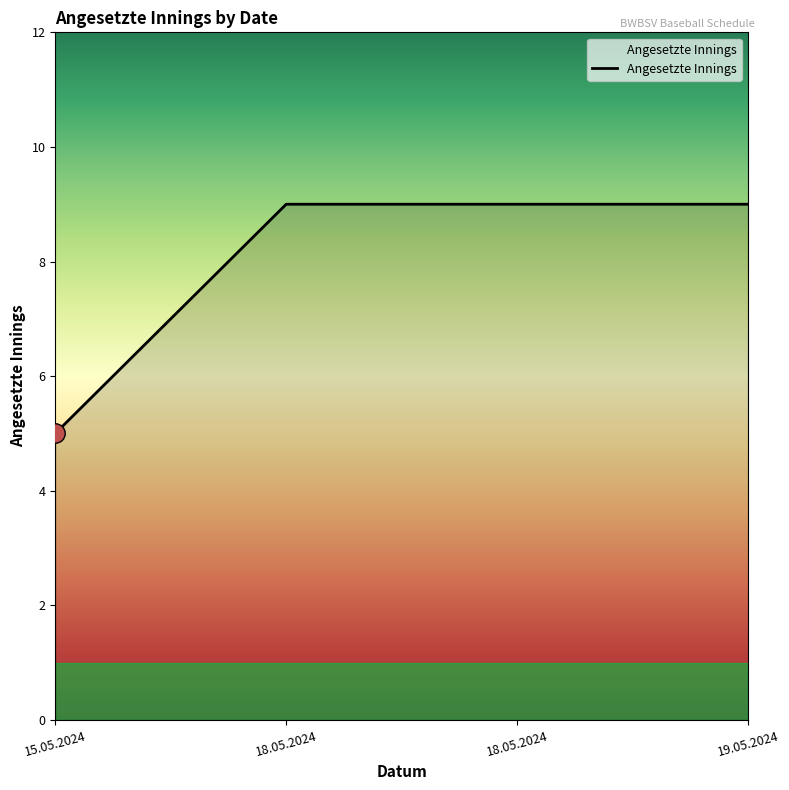

How many series are shown in this chart?

1